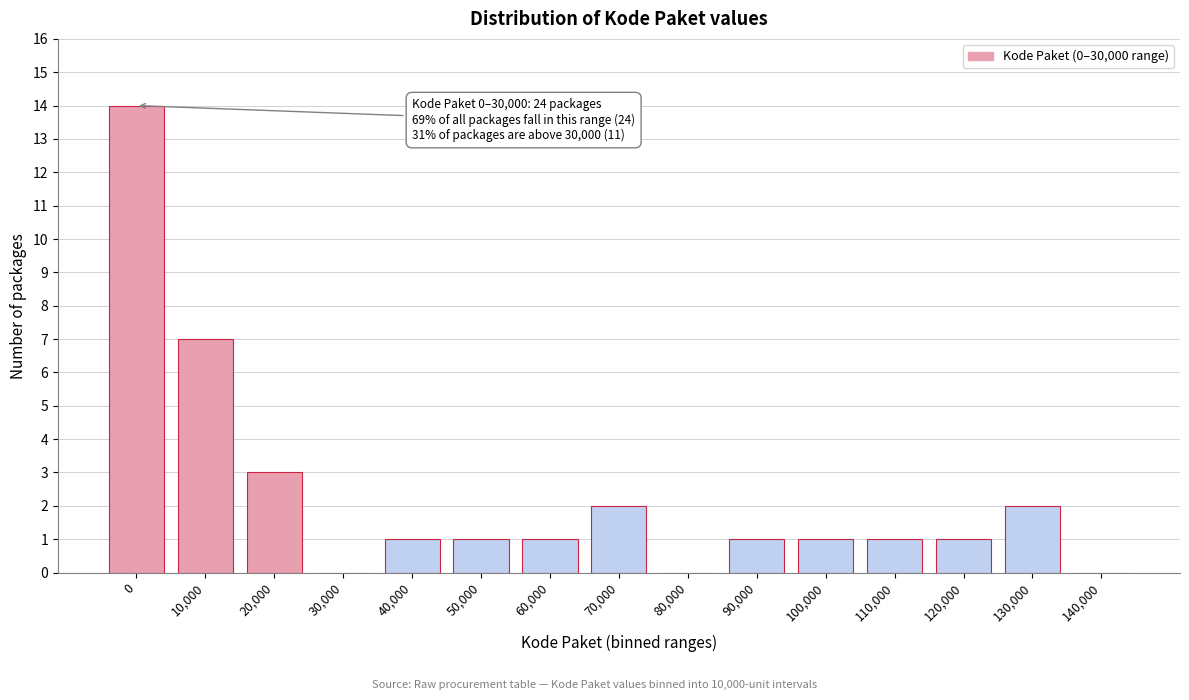

Reading right to left, extract all data points from this chart.

140,000=0	130,000=2	120,000=1	110,000=1	100,000=1	90,000=1	80,000=0	70,000=2	60,000=1	50,000=1	40,000=1	30,000=0	20,000=3	10,000=7	0=14